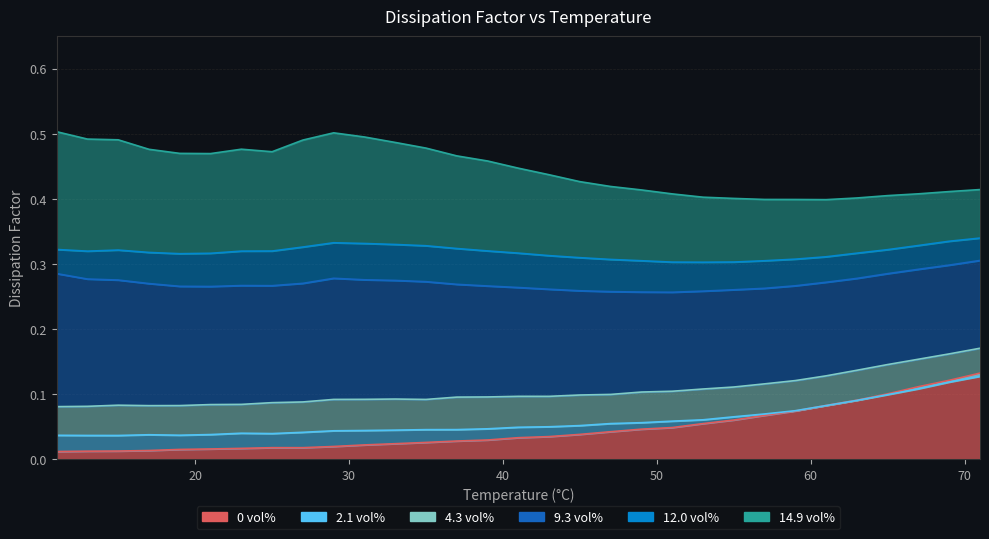

What is the value of the 4.3 vol% point at the 3rd from the left?

0.1